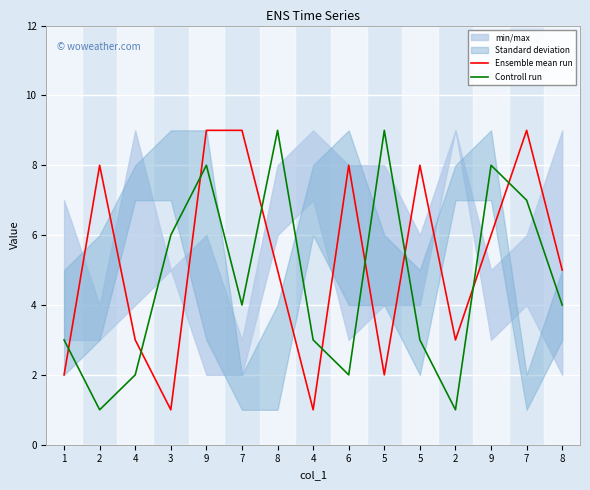

Where is Ensemble mean run nearest to the value 5?

8